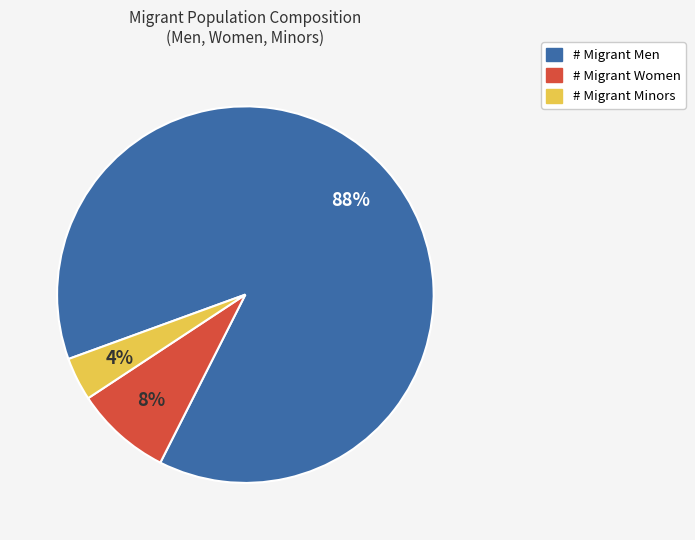

Count the number of slices in the pie.

3